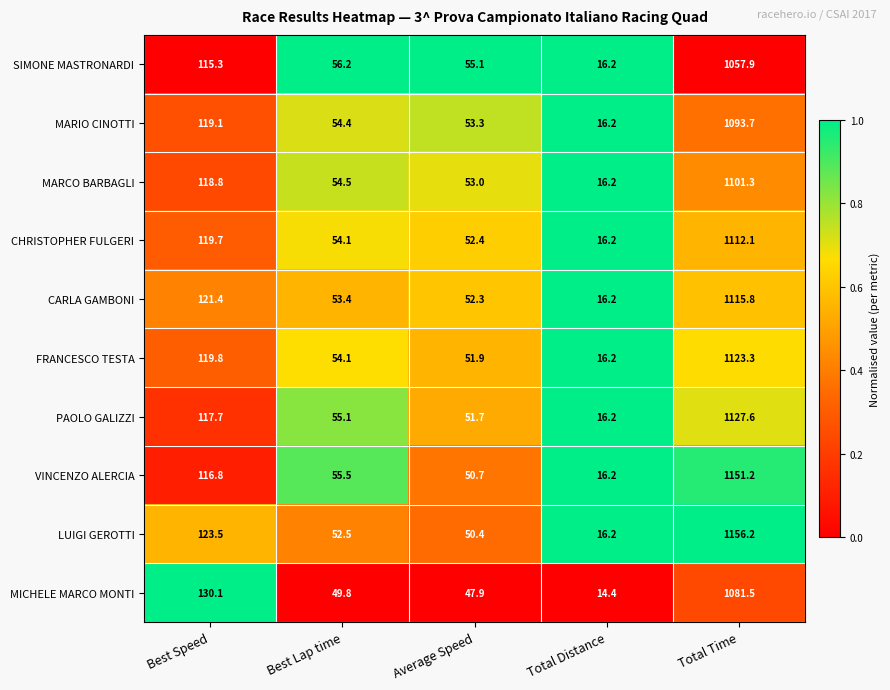

At which category is the sum across all series the highest?

Total Time